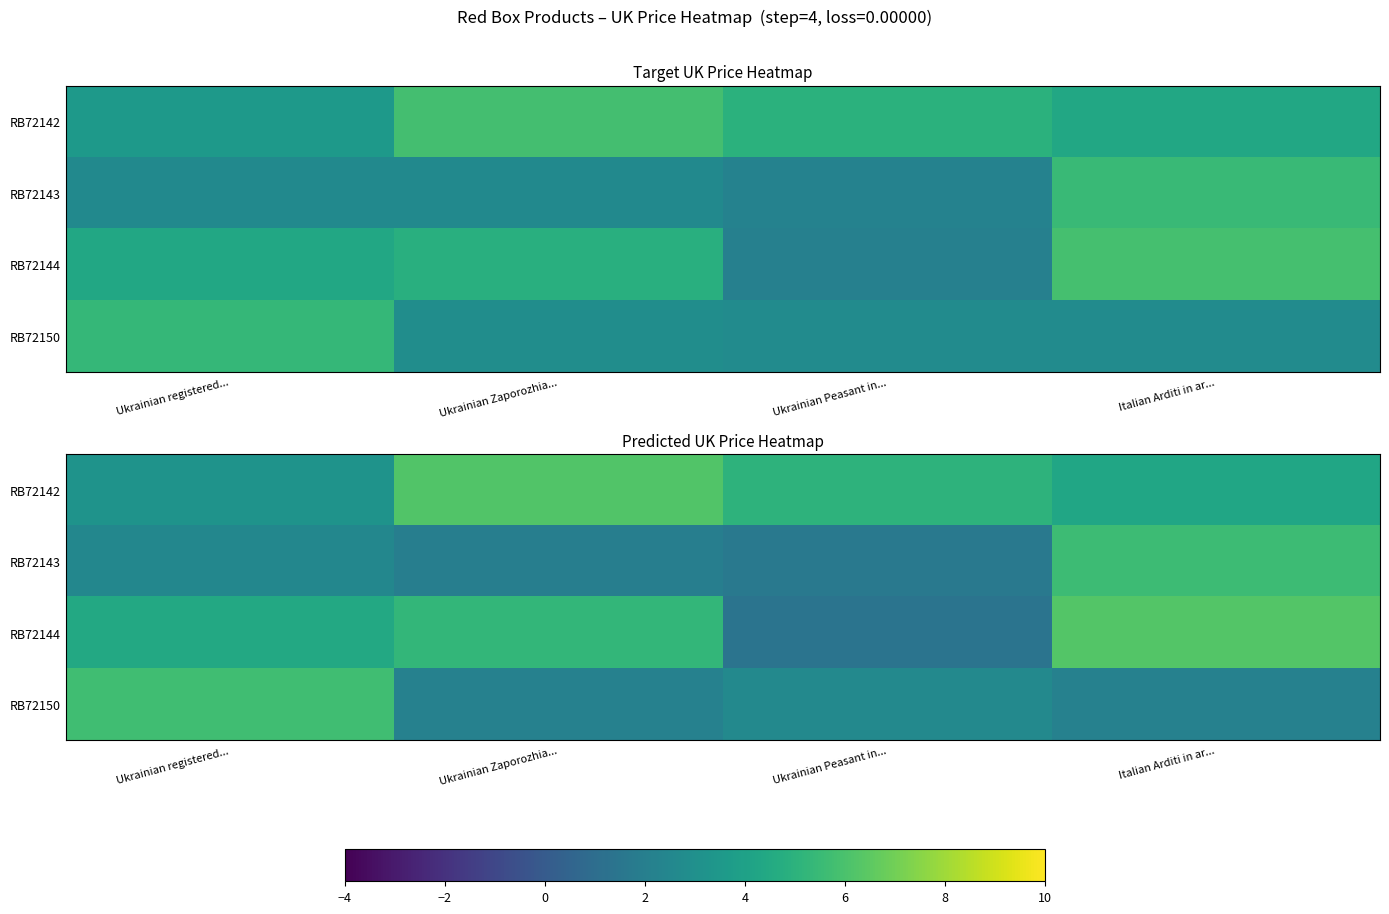

What is the approximate value of RB72143 at Ukrainian Peasant in...?

1.7